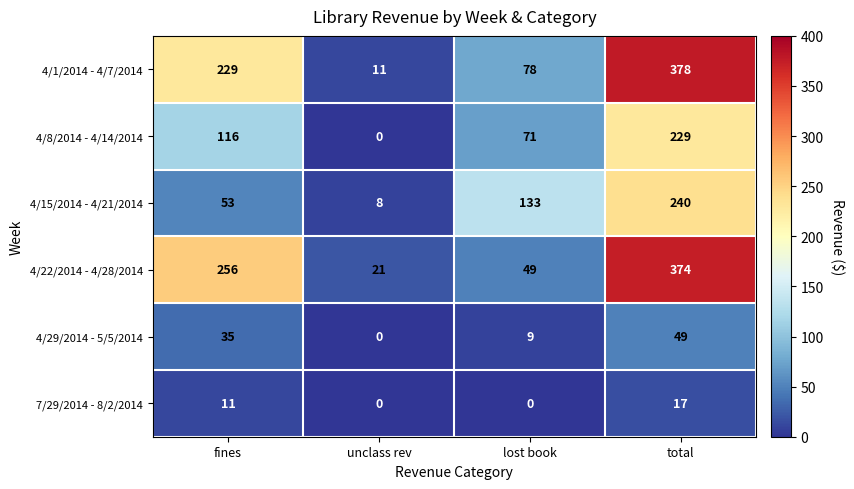

Count the number of categories in the chart.

4